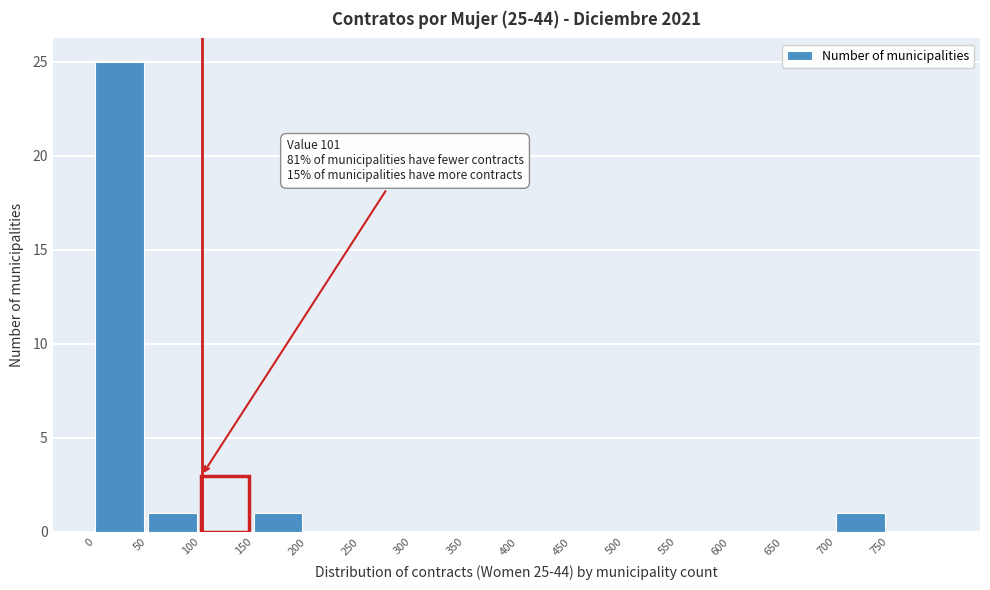

Over which range of the x-axis is the bar tallest?

0 to 50